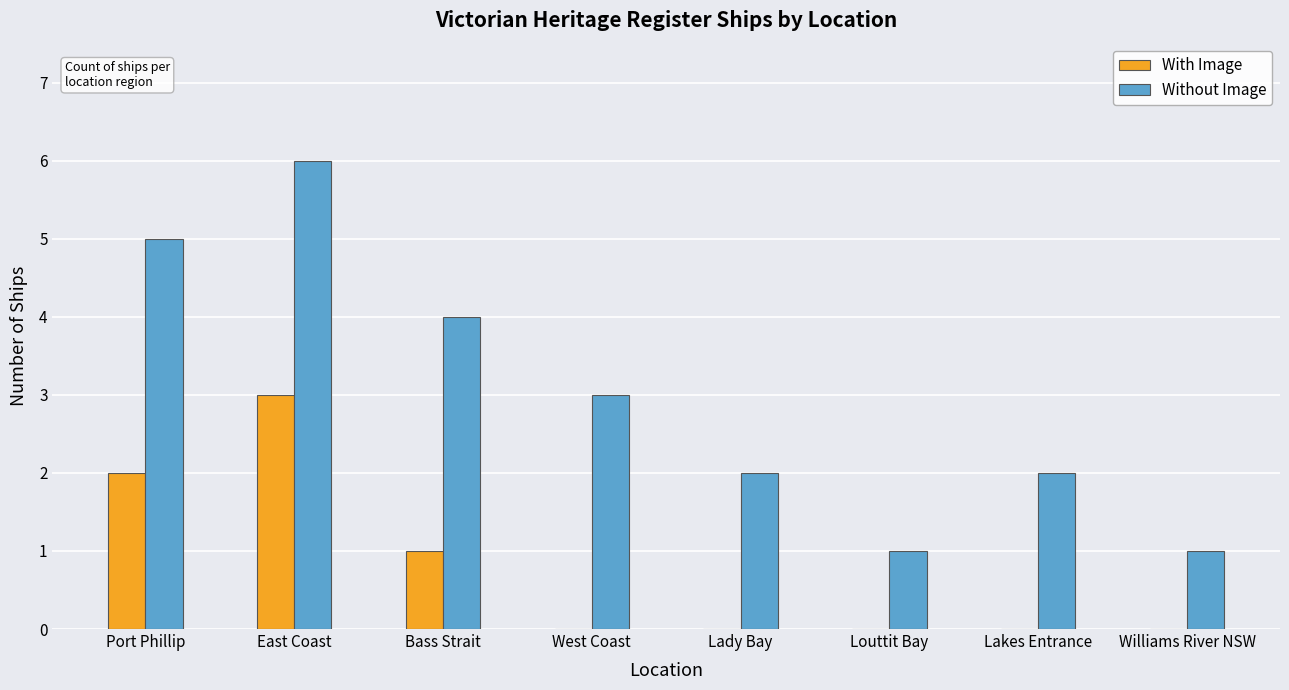

What is the approximate value of Without Image at Lady Bay?

2